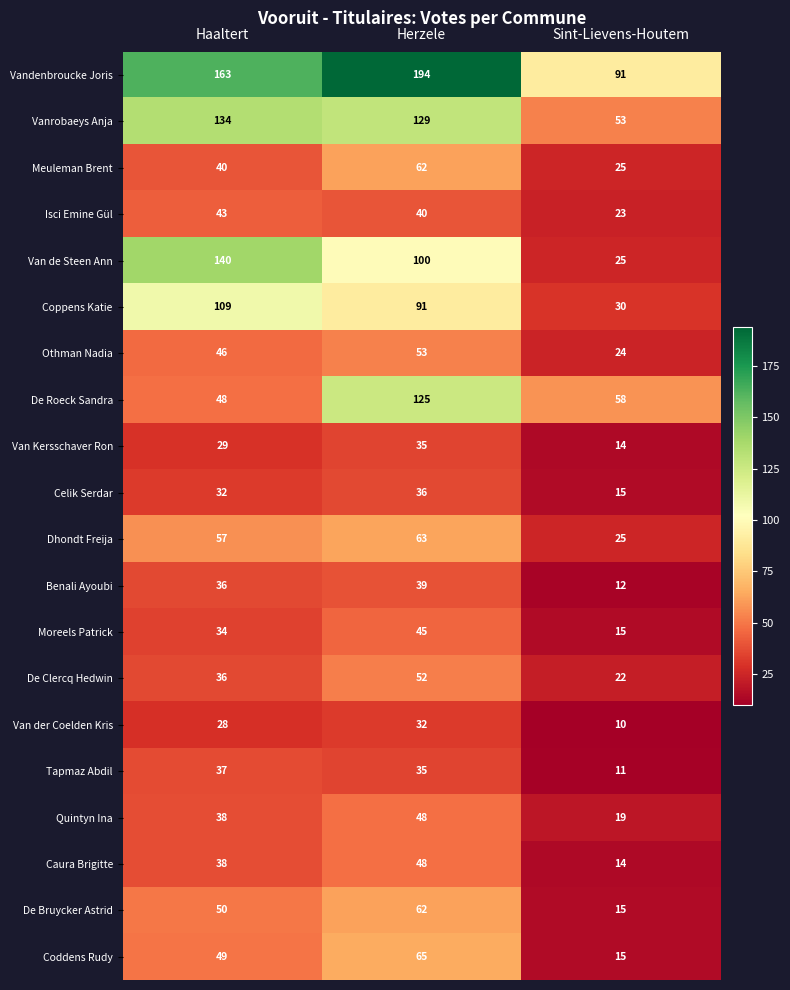

At which category is the sum across all series the highest?

Herzele